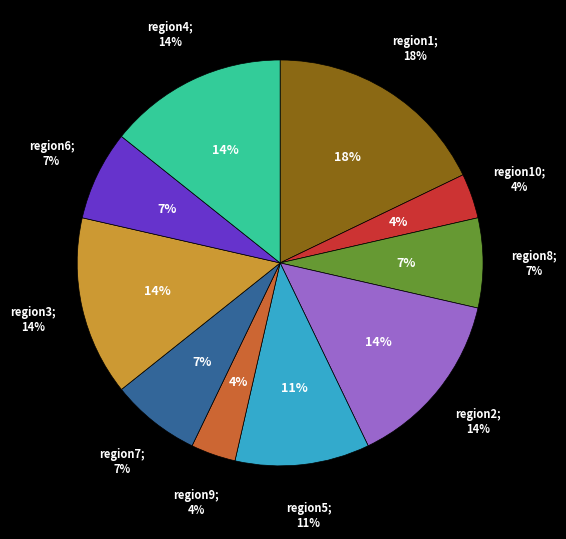

What is the total percentage of region7 and region3?

21.4%